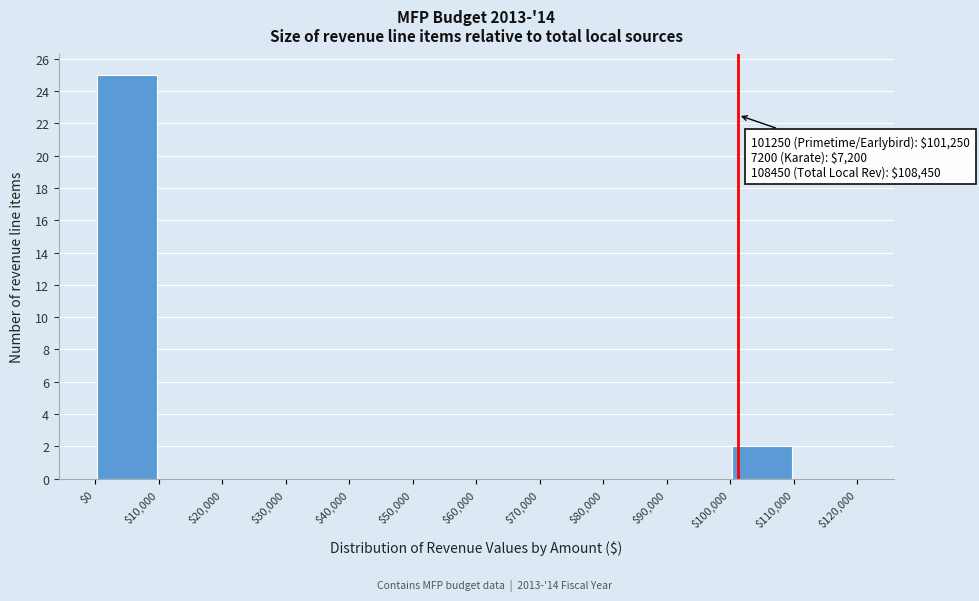

Which range on the x-axis has the tallest bar?

$0 to $10,000